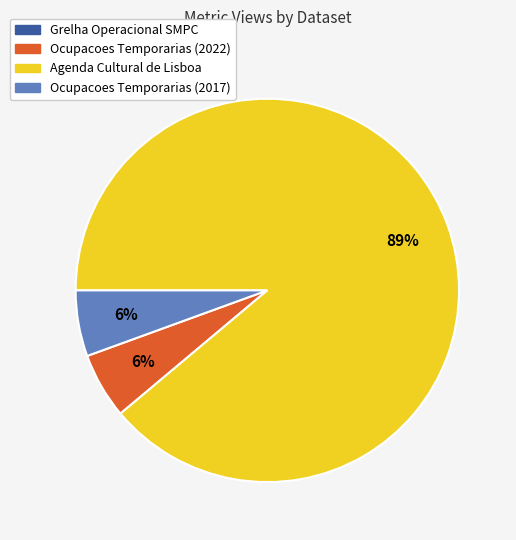

Combined, do Ocupacoes Temporarias (2017) and Ocupacoes Temporarias (2022) account for over 50%?

No